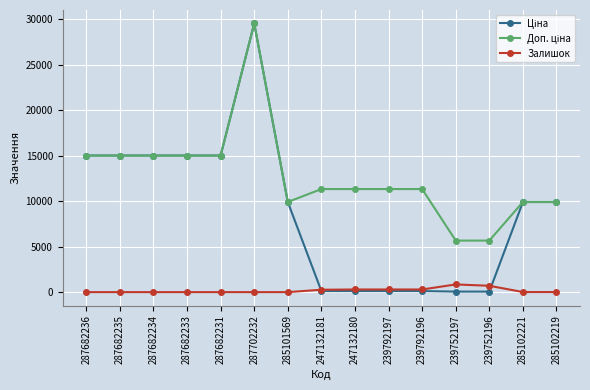

At how many categories does at least one series exceed 20930?

1